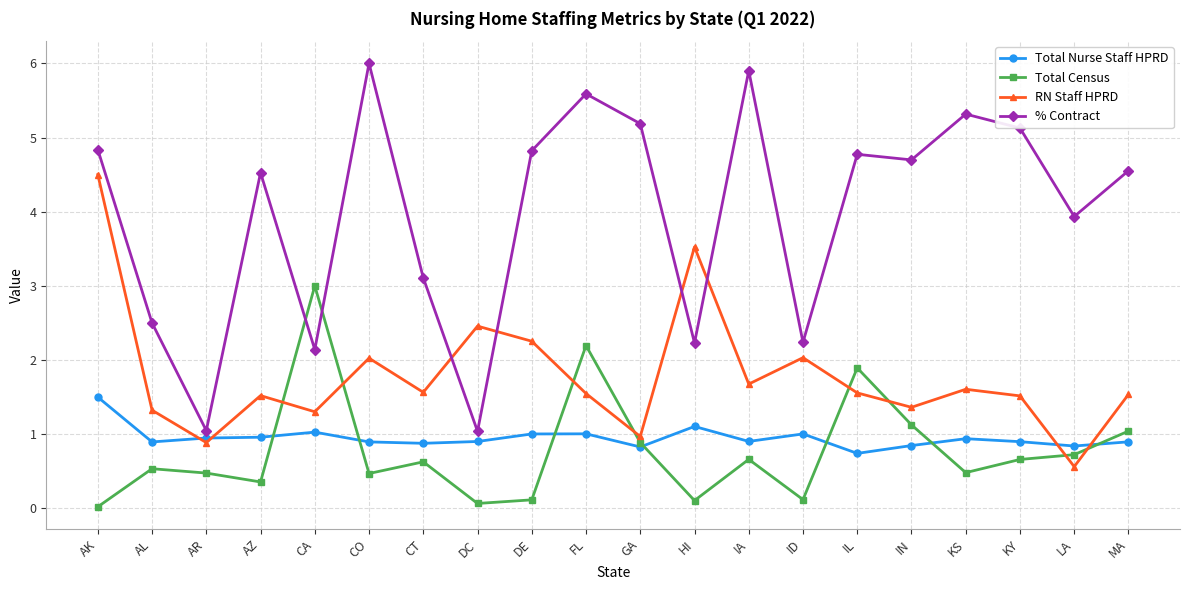

What is the maximum value shown in the chart?

6.0